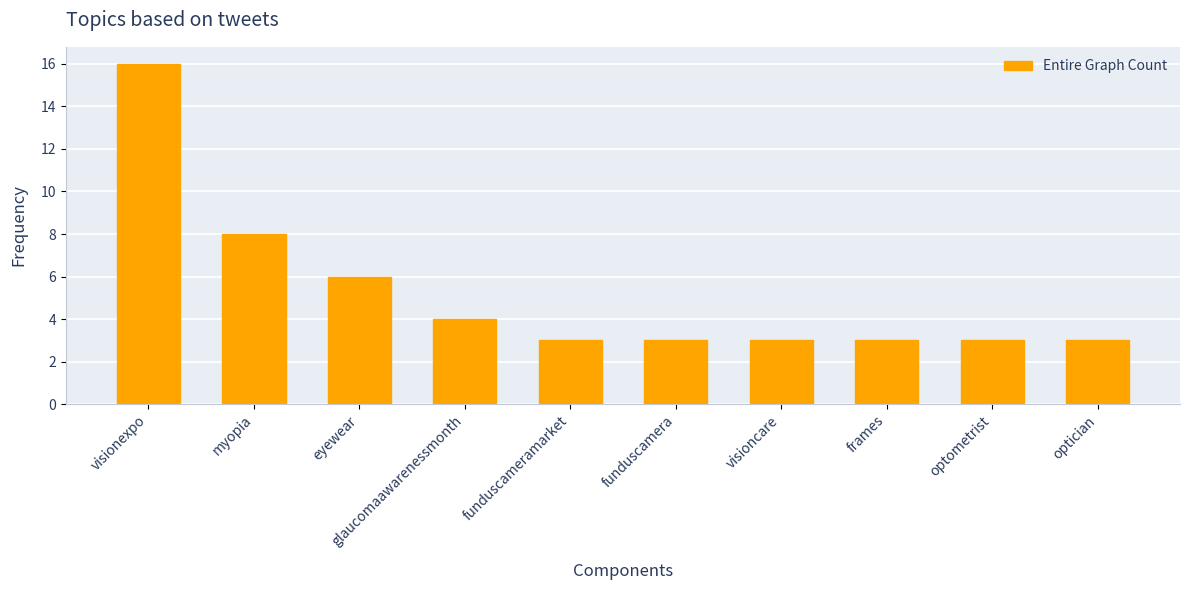

How many categories are shown in the chart?

10